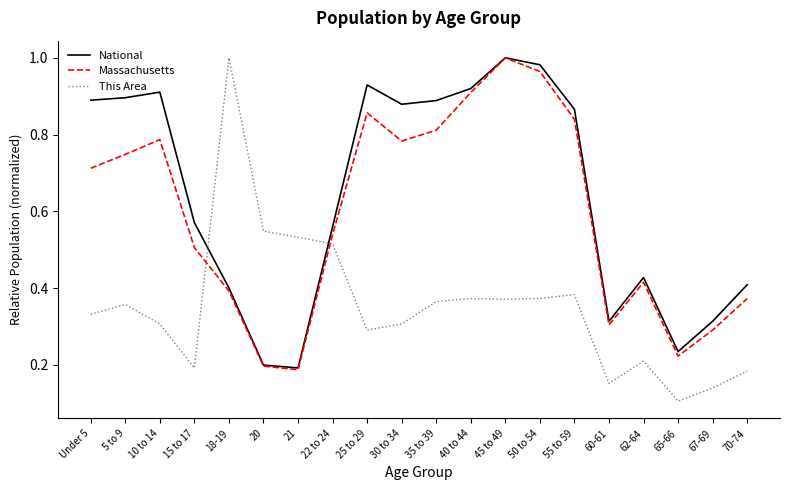

The value of National at 18-19 is 0.4. True or false?

True